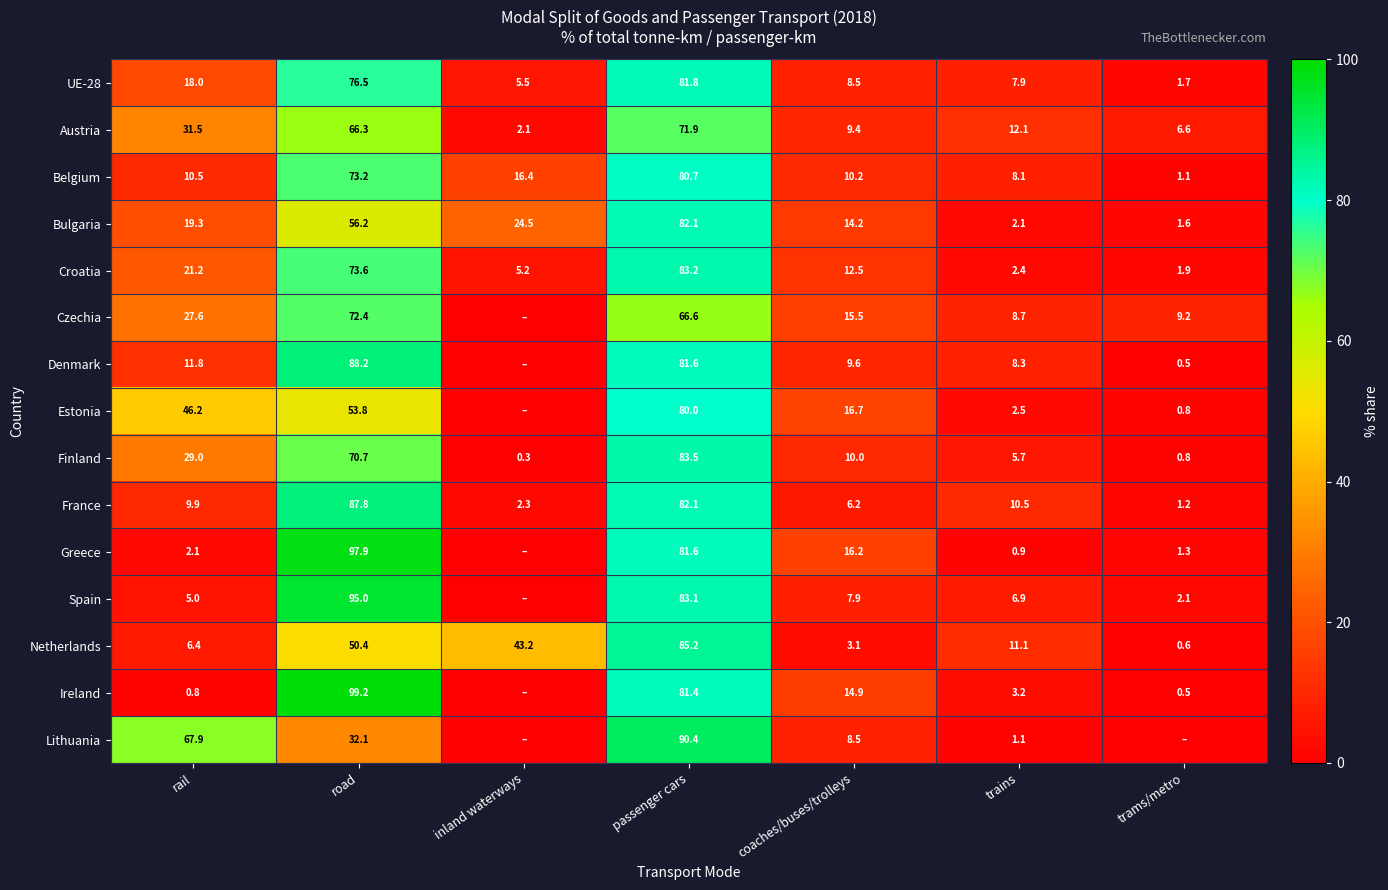

Rank the series at trains from lowest to highest value.

Greece, Lithuania, Bulgaria, Croatia, Estonia, Ireland, Finland, Spain, UE-28, Belgium, Denmark, Czechia, France, Netherlands, Austria